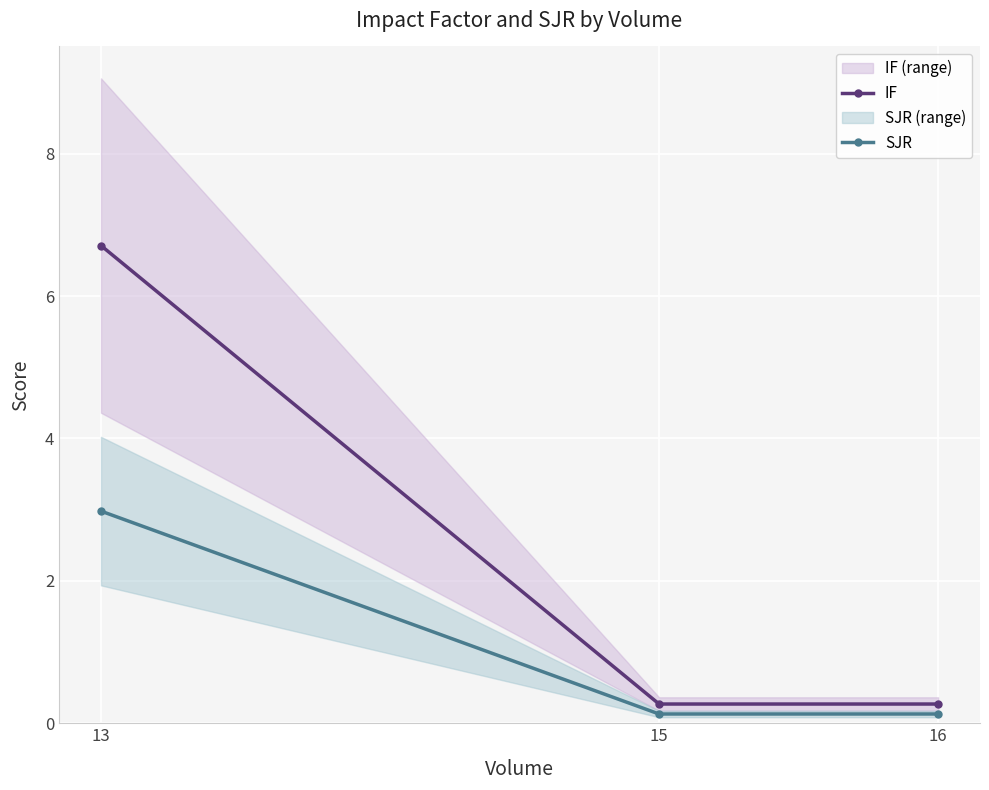

What is the sum of all IF values?

7.2